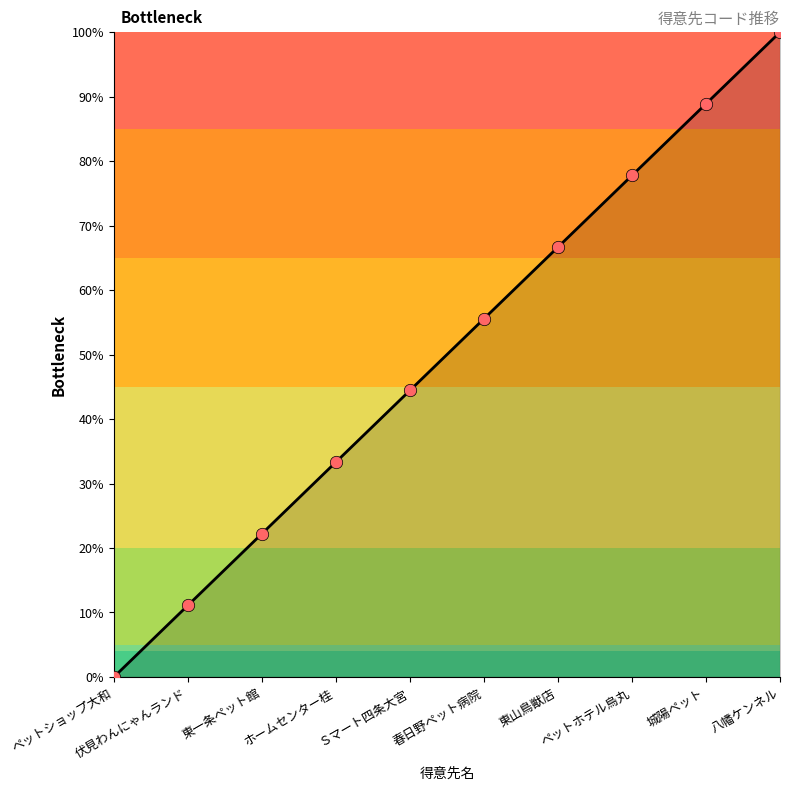

Which has a higher value, ペットショップ大和 or ペットホテル烏丸?

ペットホテル烏丸